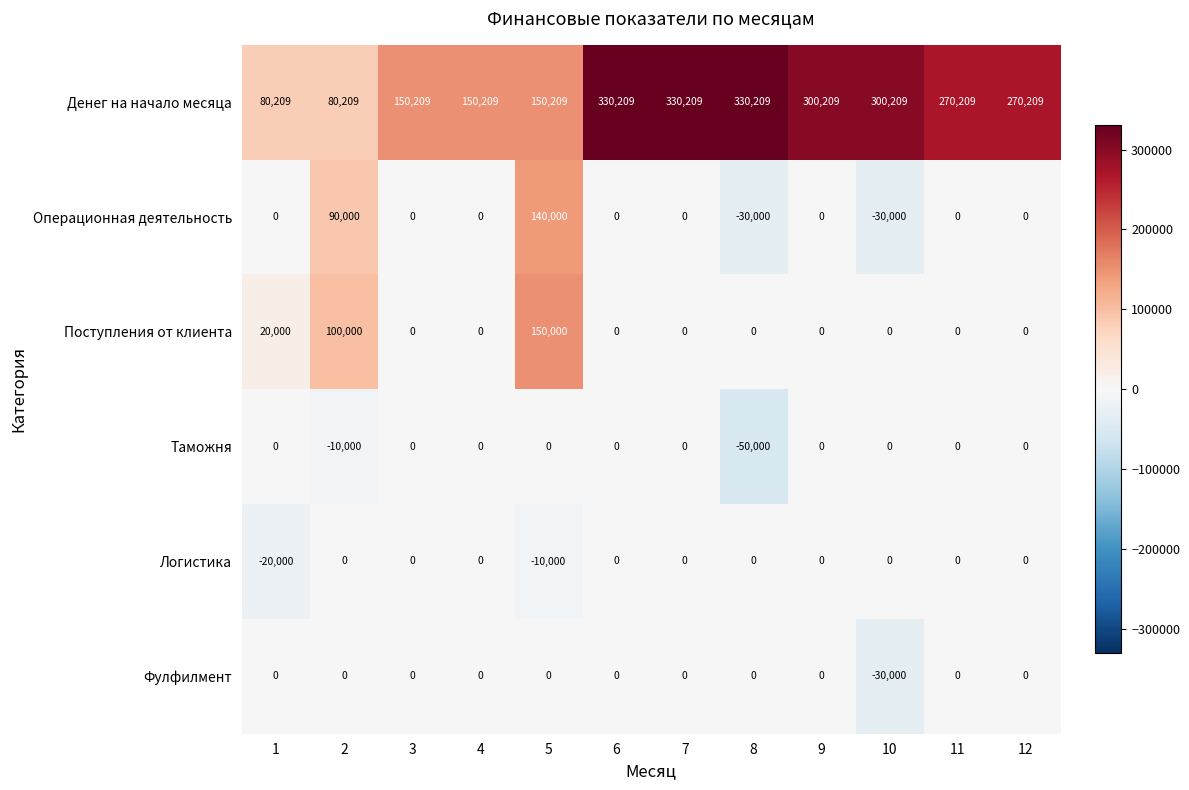

At how many categories does at least one series exceed 188779?

7